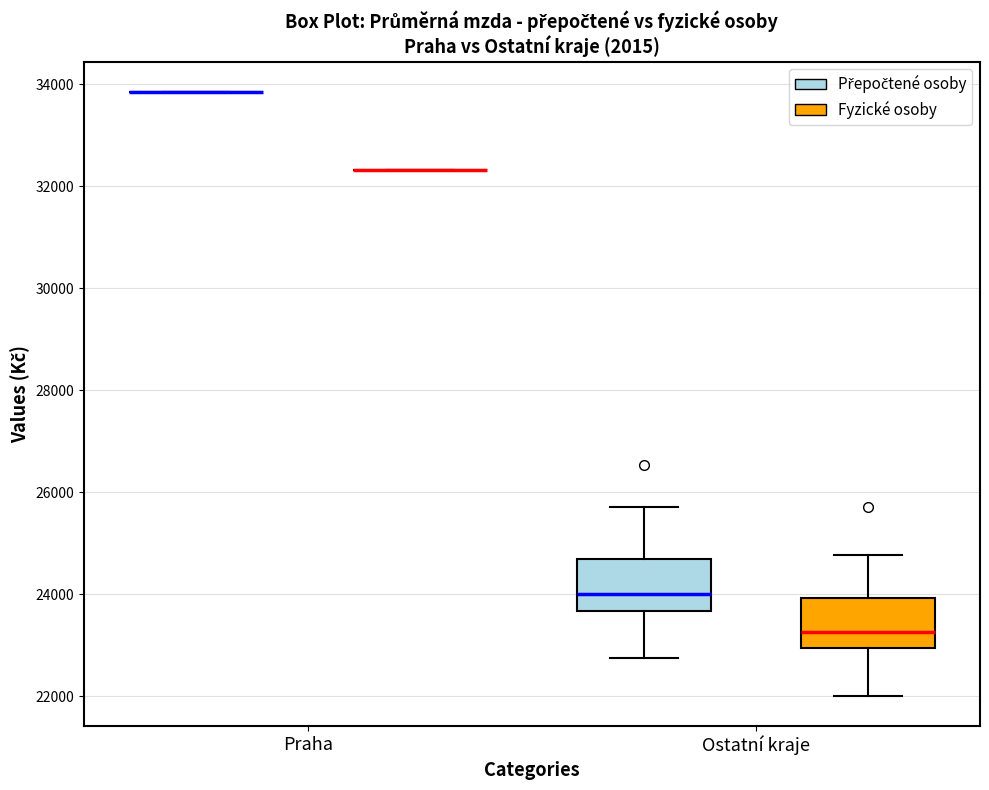

Reading left to right, read every box against the y-axis: the position of its median line, the range the box covers, and the ends of its whiskers. The values are not printed on the chart, so give them approximately, as read against the axis.

Praha (Přepočtené osoby): box collapsed to a line at 33800, whiskers 33800 to 33800
Praha (Fyzické osoby): box collapsed to a line at 32400, whiskers 32400 to 32400
Ostatní kraje (Přepočtené osoby): median 24000, box 23600 to 24600, whiskers 22800 to 25800
Ostatní kraje (Fyzické osoby): median 23200, box 23000 to 24000, whiskers 22000 to 24800